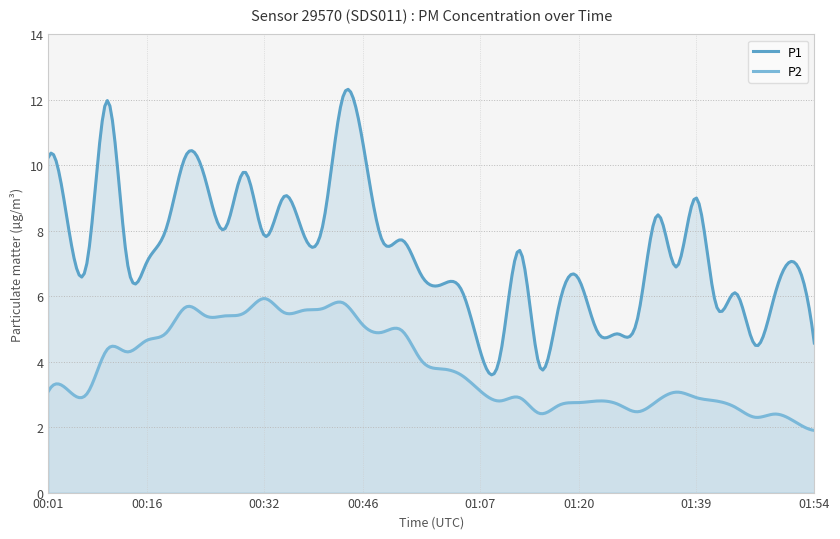

Rank the series at 01:39 from lowest to highest value.

P2, P1